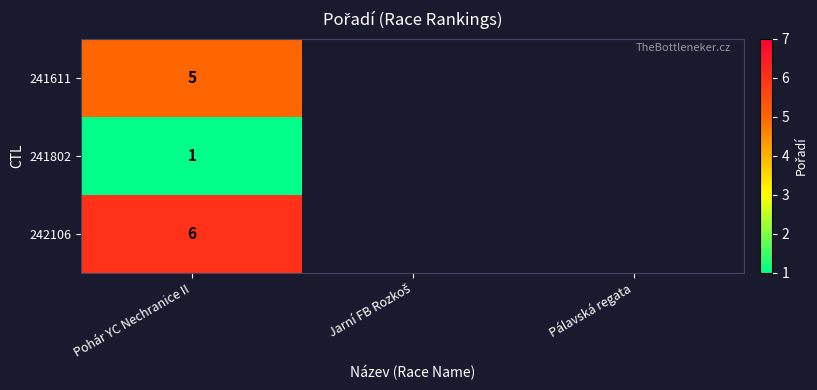

The 241611 series shows 2 at Pohár YC Nechranice II. True or false?

False